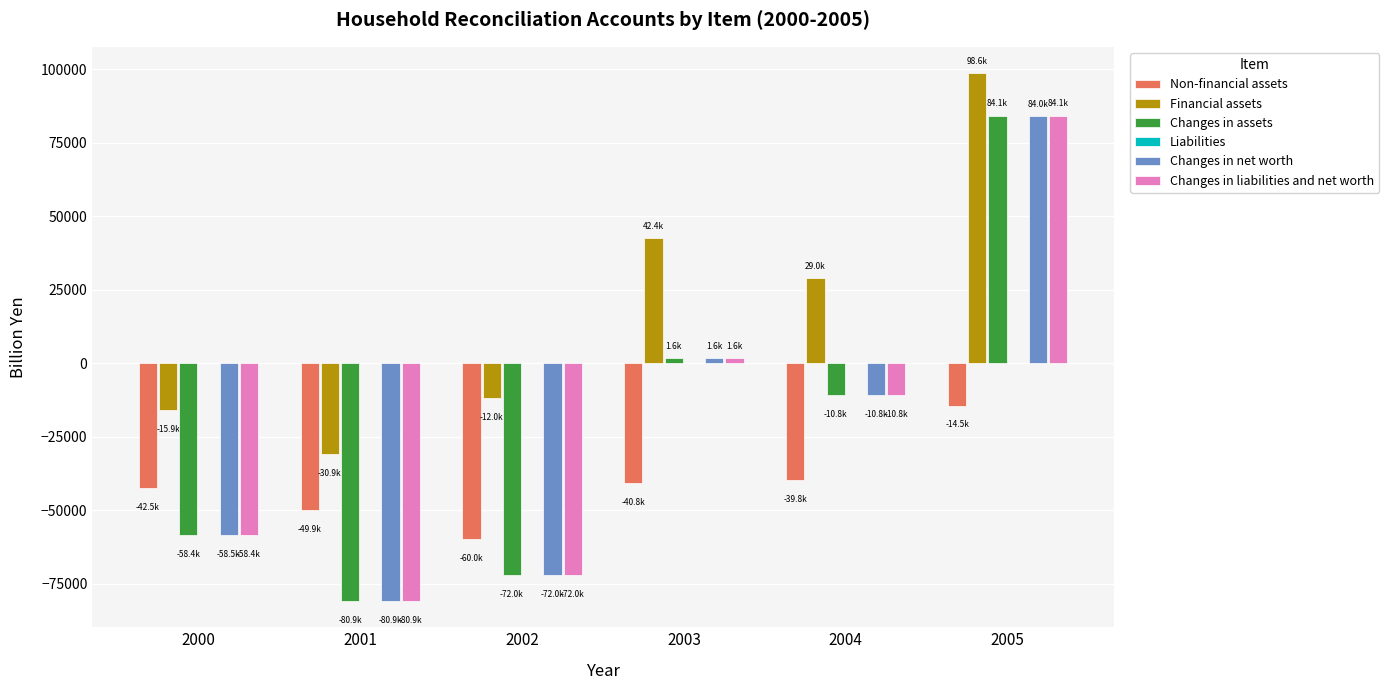

Between 2000 and 2001, which series saw the biggest shift?

Changes in net worth